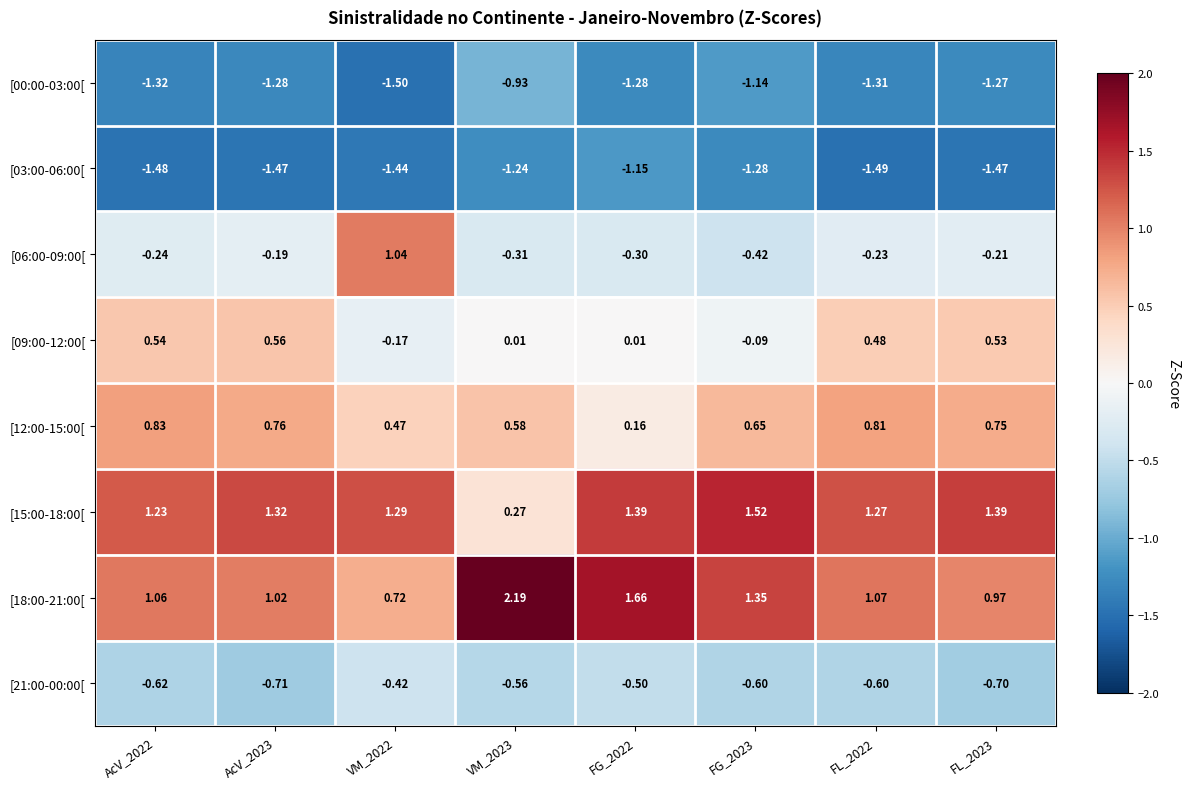

Rank the series at FG_2022 from lowest to highest value.

[00:00-03:00[, [03:00-06:00[, [21:00-00:00[, [06:00-09:00[, [09:00-12:00[, [12:00-15:00[, [15:00-18:00[, [18:00-21:00[